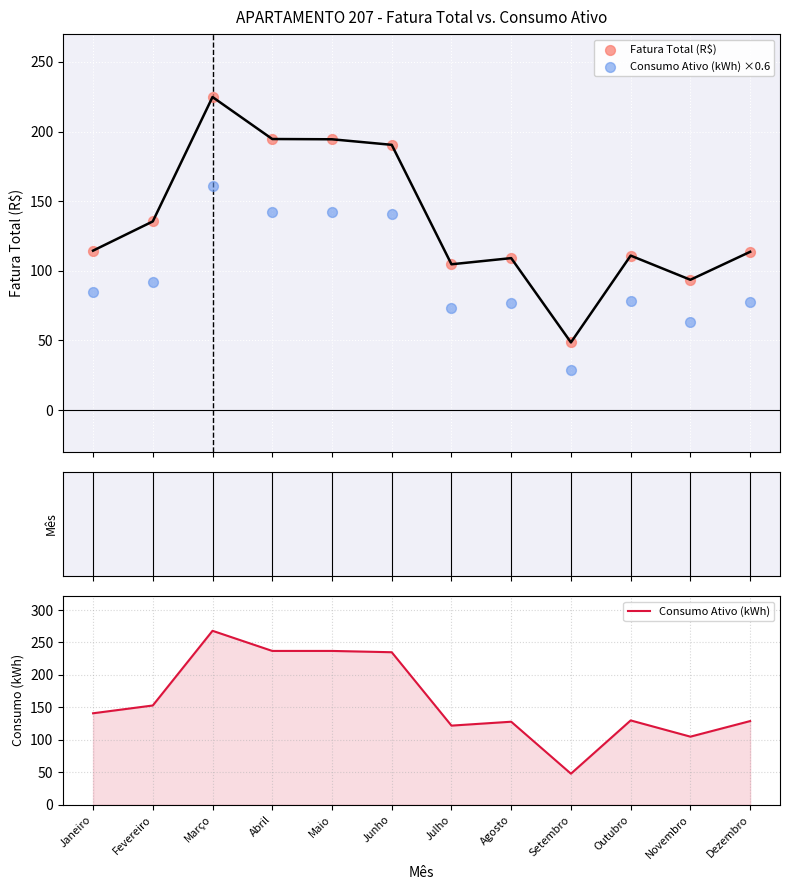

Which series contains the highest Y value?

Consumo Ativo (kWh)